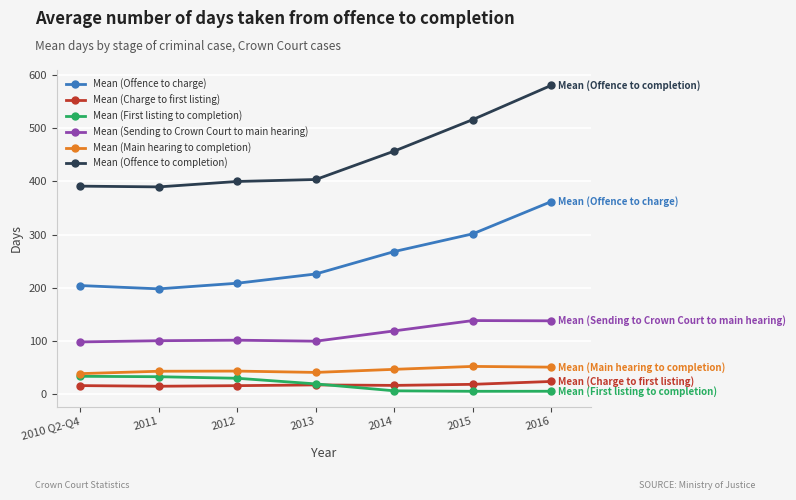

How many categories are shown in the chart?

7